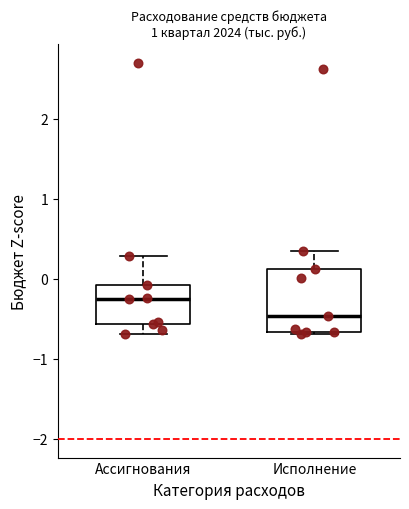

Which box has the highest median line?

Ассигнования